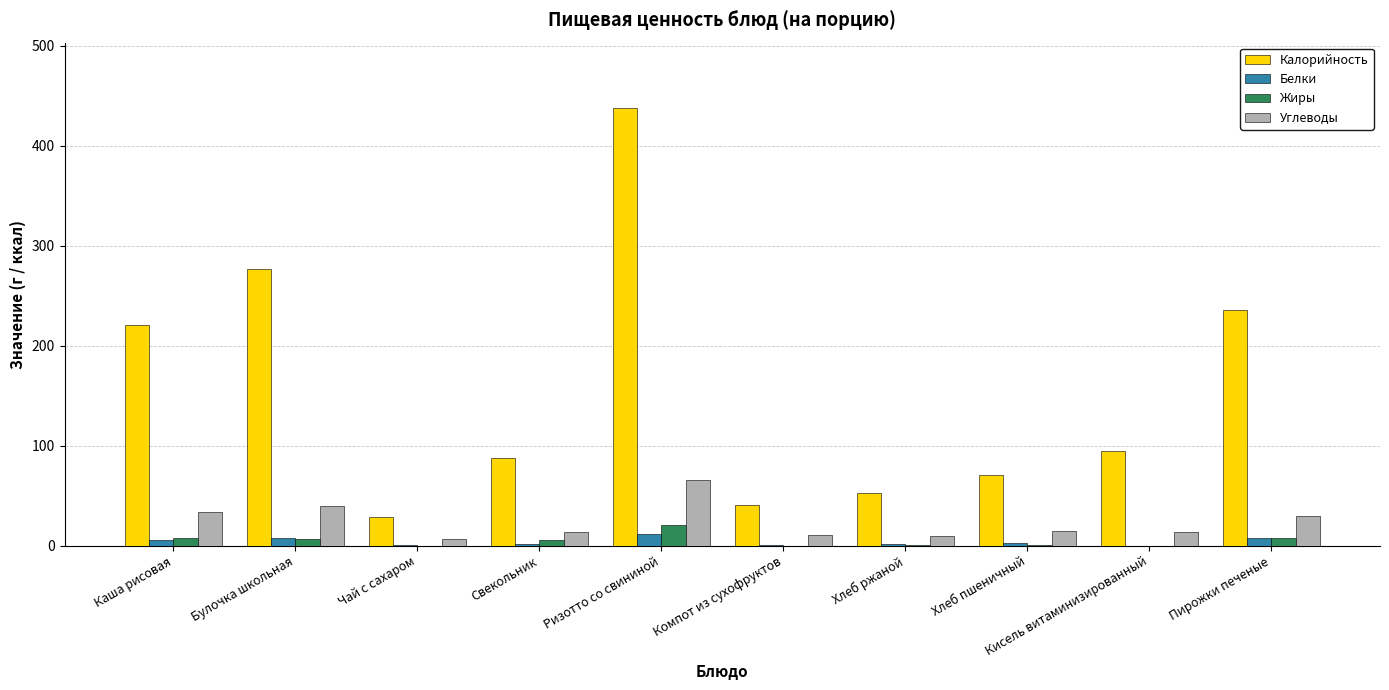

Is it true that Калорийность equals 630.6 at Ризотто со свининой?

False